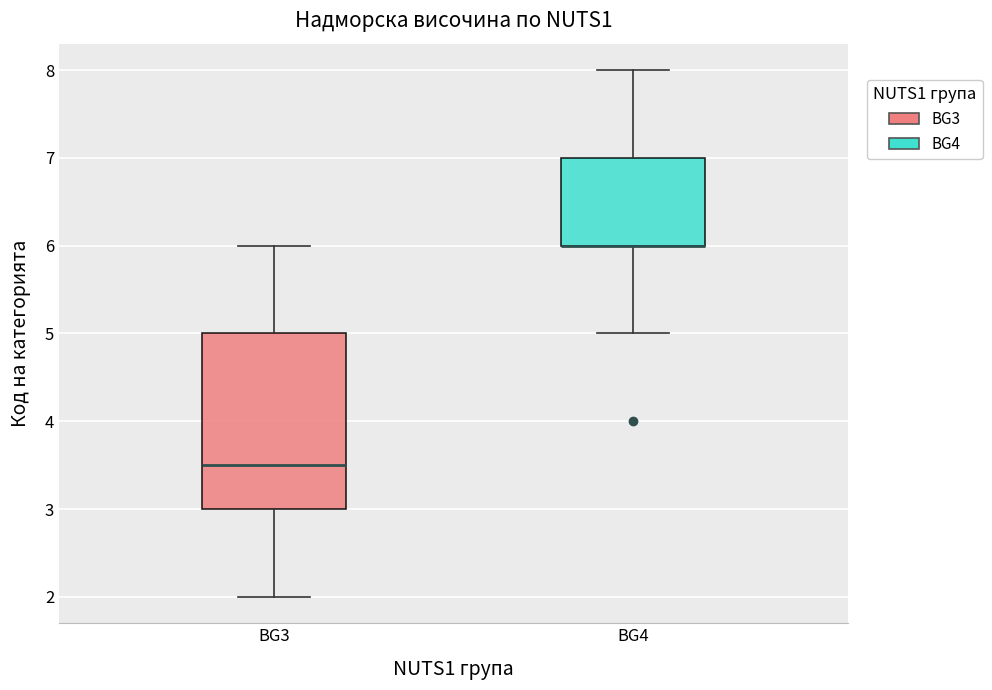

Reading left to right, read every box against the y-axis: the position of its median line, the range the box covers, and the ends of its whiskers. The values are not printed on the chart, so give them approximately, as read against the axis.

BG3: median 3.5, box 3.0 to 5.0, whiskers 2.0 to 6.0
BG4: median 6.0 (drawn on the box's lower edge), box 6.0 to 7.0, whiskers 5.0 to 8.0